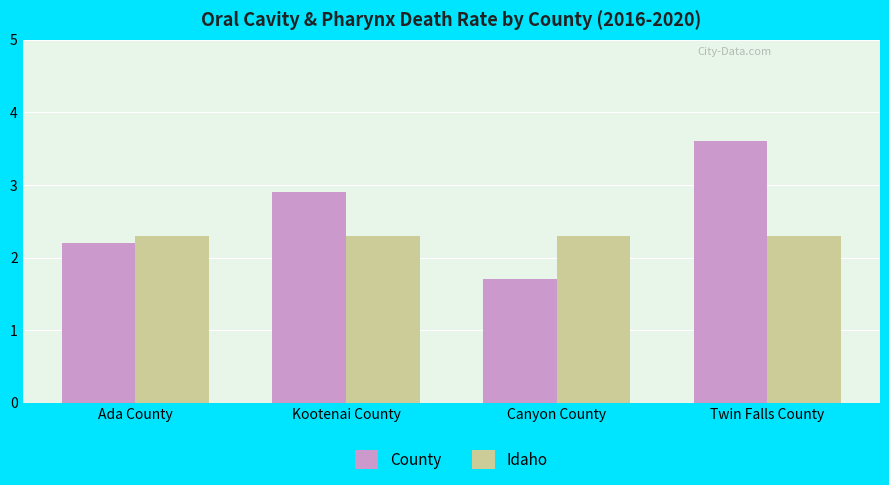

Reading left to right, list all the values displayed in this chart.

County: 2.2	2.9	1.7	3.6
Idaho: 2.3	2.3	2.3	2.3